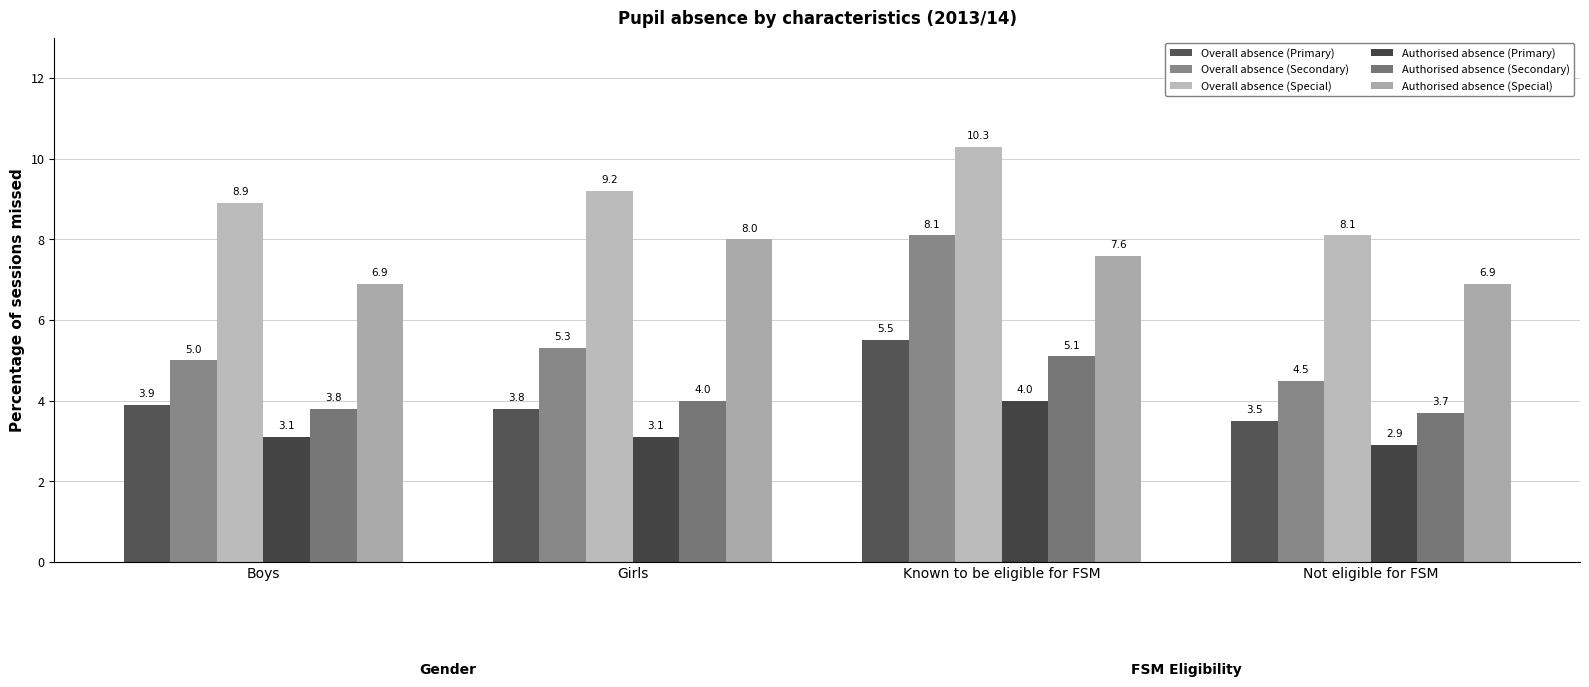

What is the difference between the maximum and minimum values in the Overall absence (Secondary) series?

3.6